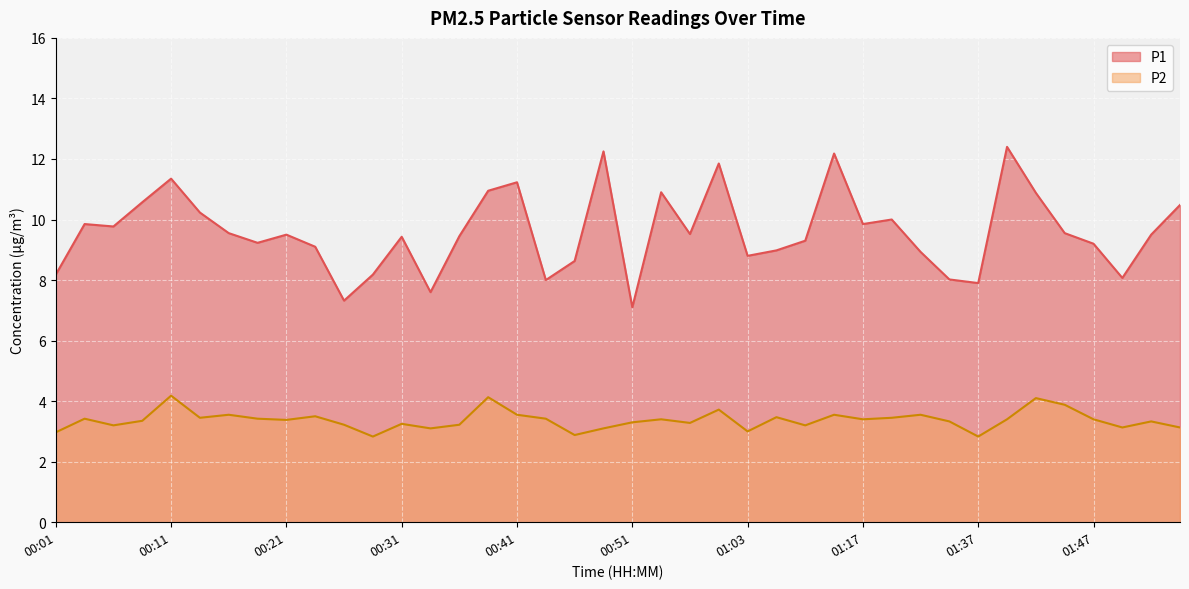

True or false: P2 and P1 intersect in this chart.

False